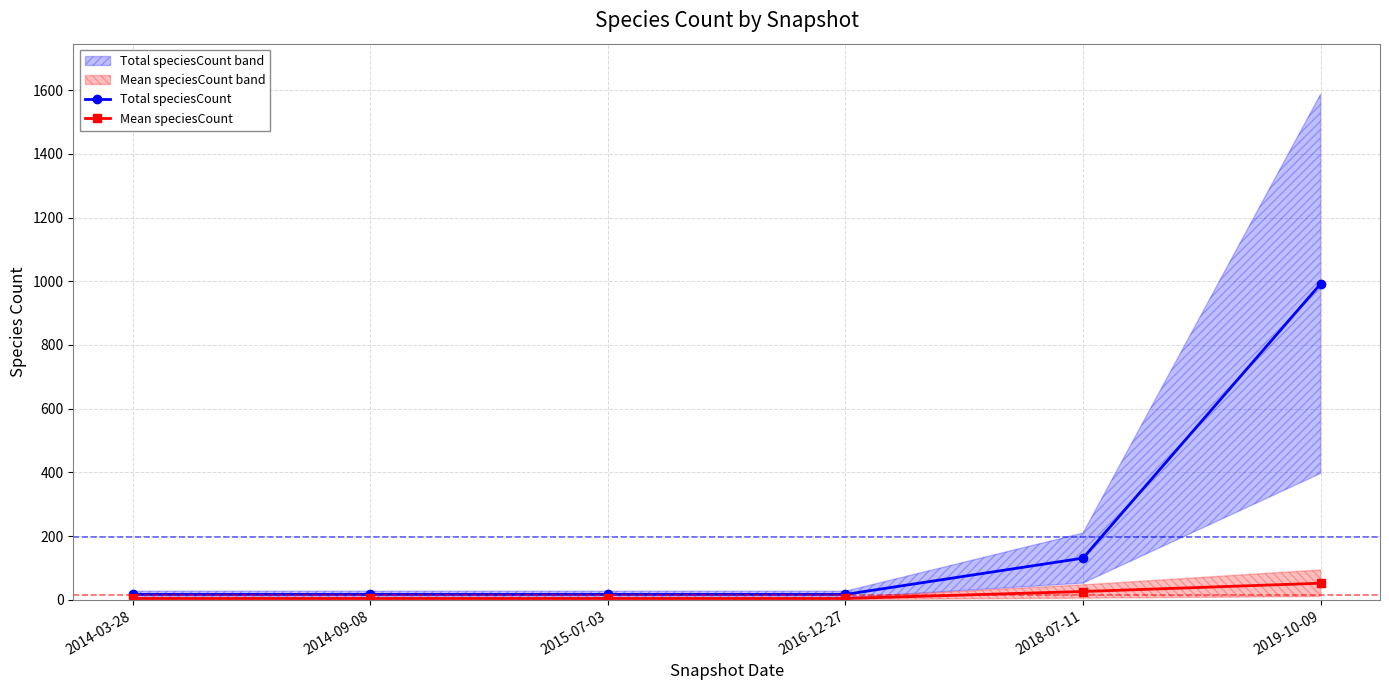

Is the value of Mean speciesCount at 2016-12-27 greater than the value of Total speciesCount at 2018-07-11?

No